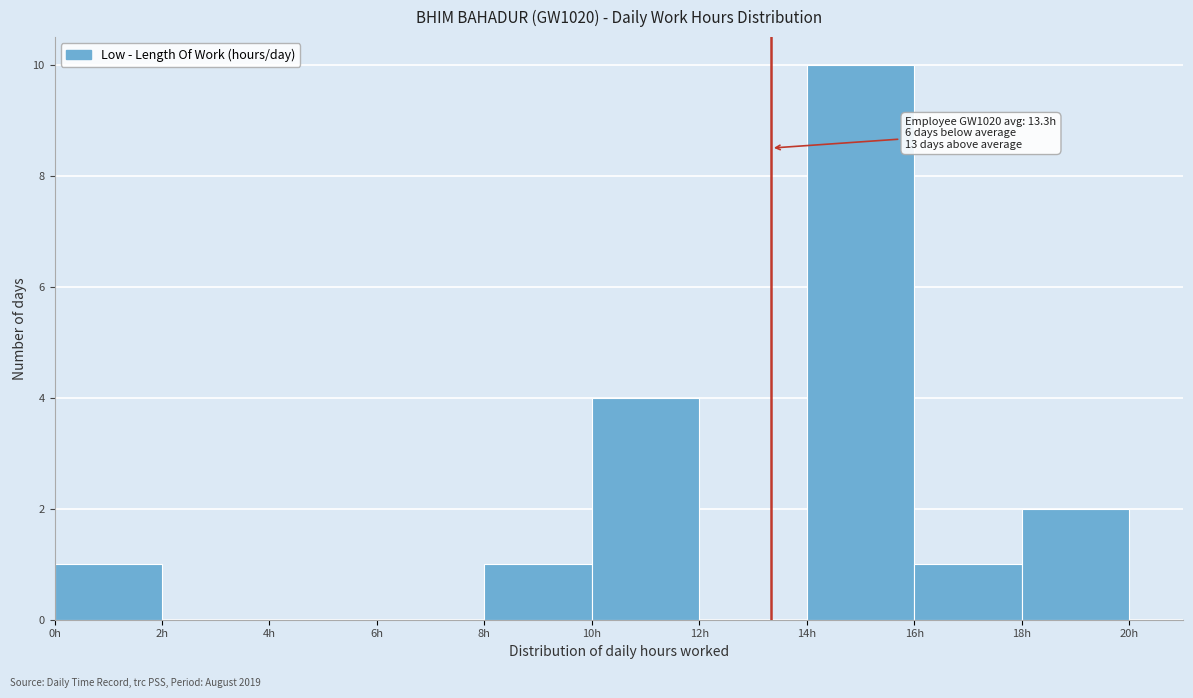

Over which range of the x-axis is the bar tallest?

14 to 16